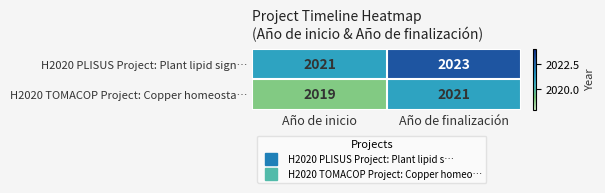

List the series in order of their overall mean, lowest first.

H2020 TOMACOP Project: Copper homeosta…, H2020 PLISUS Project: Plant lipid sign…